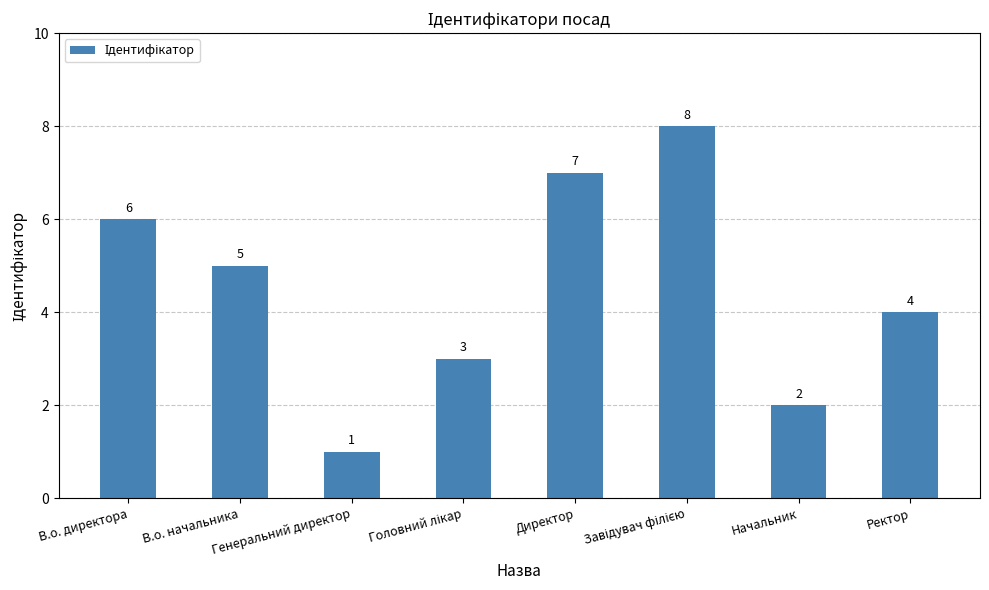

Which has a higher value, В.о. начальника or Директор?

Директор